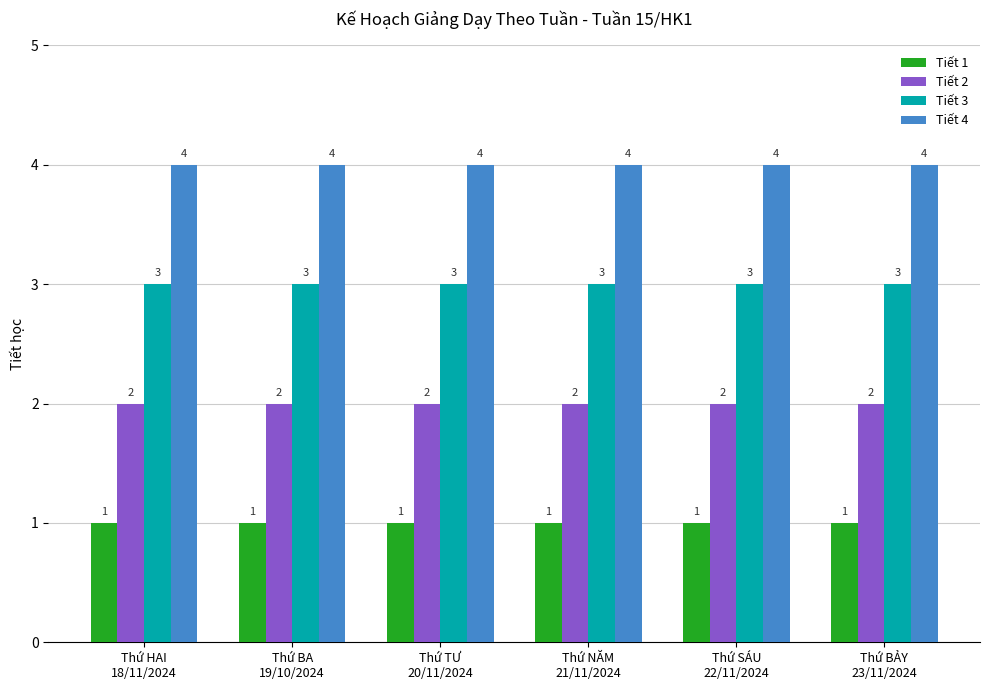

What is the total value across all series at Thứ TƯ
20/11/2024?

10